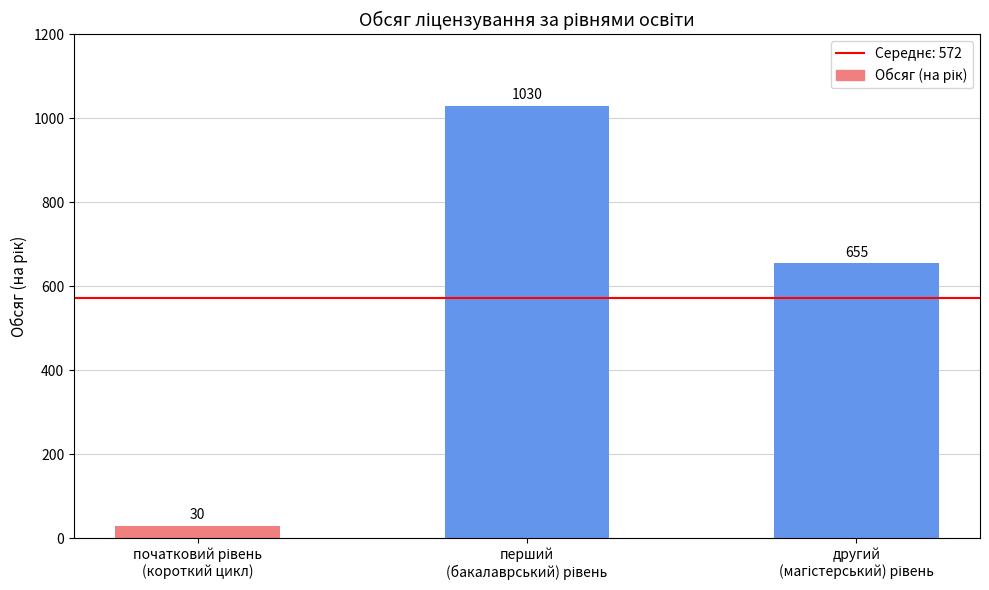

What is the minimum value shown in the chart?

30